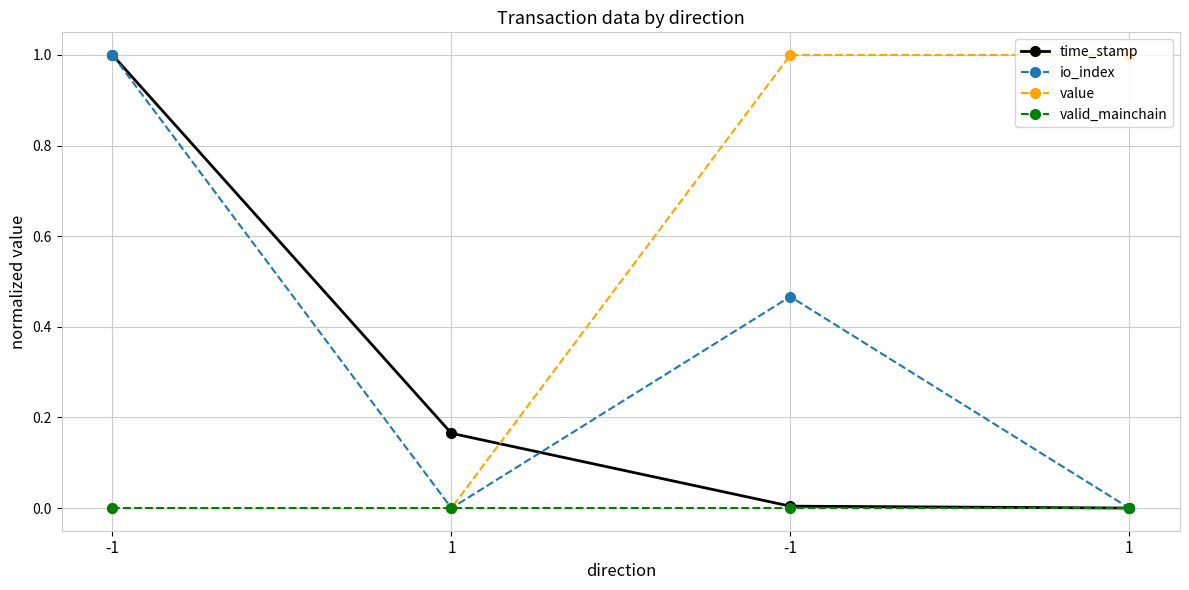

What are all the series names shown in the legend?

time_stamp, io_index, value, valid_mainchain